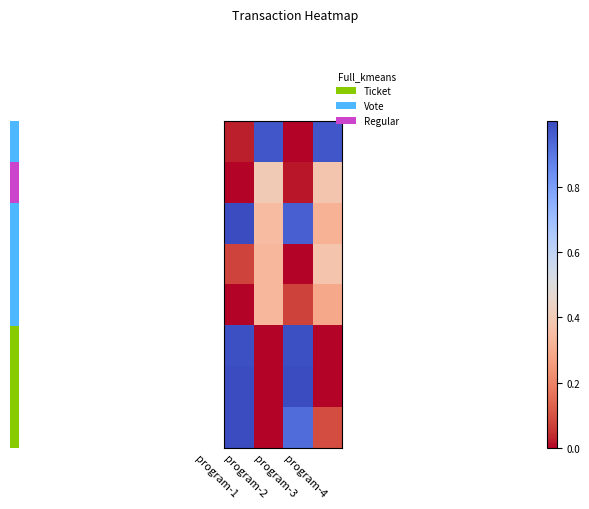

What is the difference between the second highest and minimum values in the 3 series?

0.3